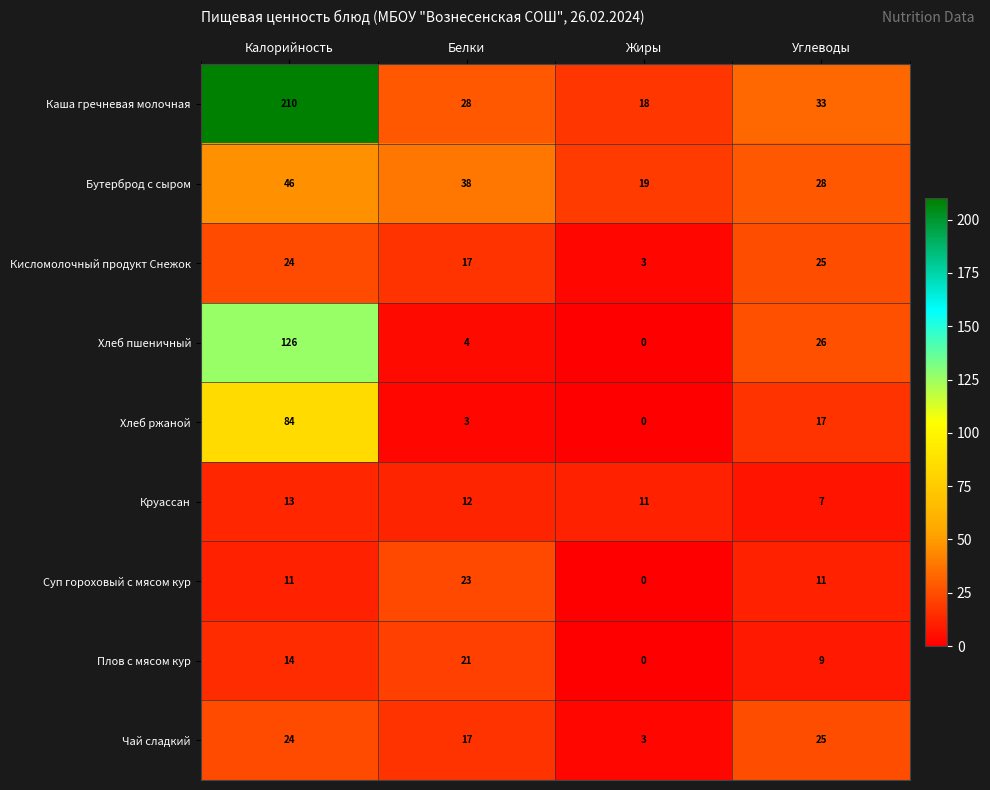

Which series changed the most between Белки and Жиры?

Суп гороховый с мясом кур